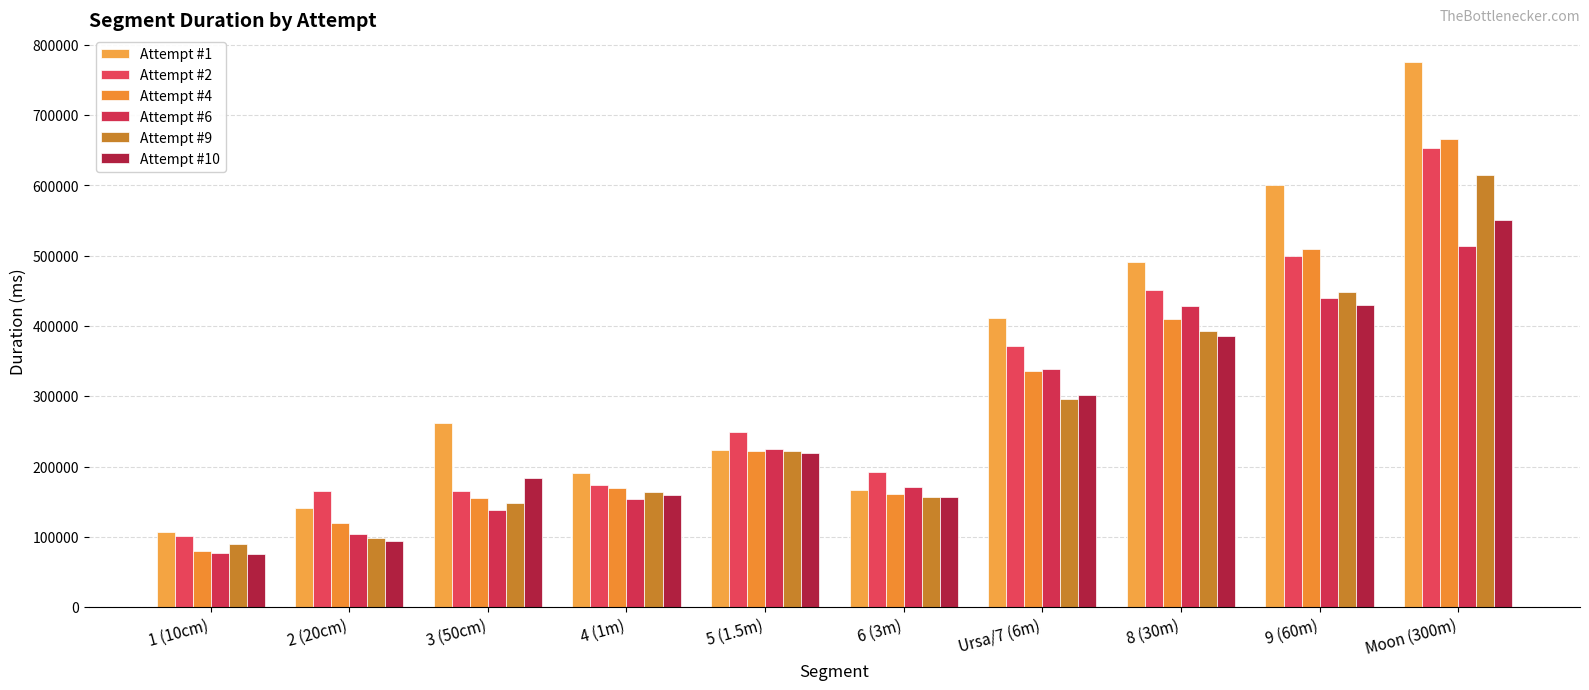

How many values in the Attempt #6 series are below 225324?

5